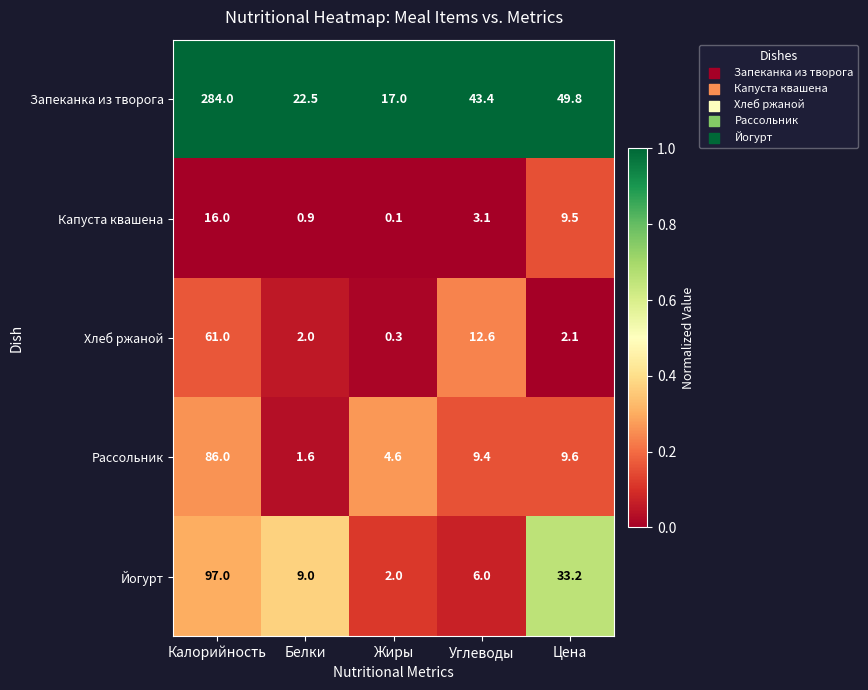

Reading right to left, list all the values displayed in this chart.

Запеканка из творога: Цена=49.8	Углеводы=43.4	Жиры=17.0	Белки=22.5	Калорийность=284.0
Капуста квашена: Цена=9.5	Углеводы=3.1	Жиры=0.1	Белки=0.9	Калорийность=16.0
Хлеб ржаной: Цена=2.1	Углеводы=12.6	Жиры=0.3	Белки=2.0	Калорийность=61.0
Рассольник: Цена=9.6	Углеводы=9.4	Жиры=4.6	Белки=1.6	Калорийность=86.0
Йогурт: Цена=33.2	Углеводы=6.0	Жиры=2.0	Белки=9.0	Калорийность=97.0